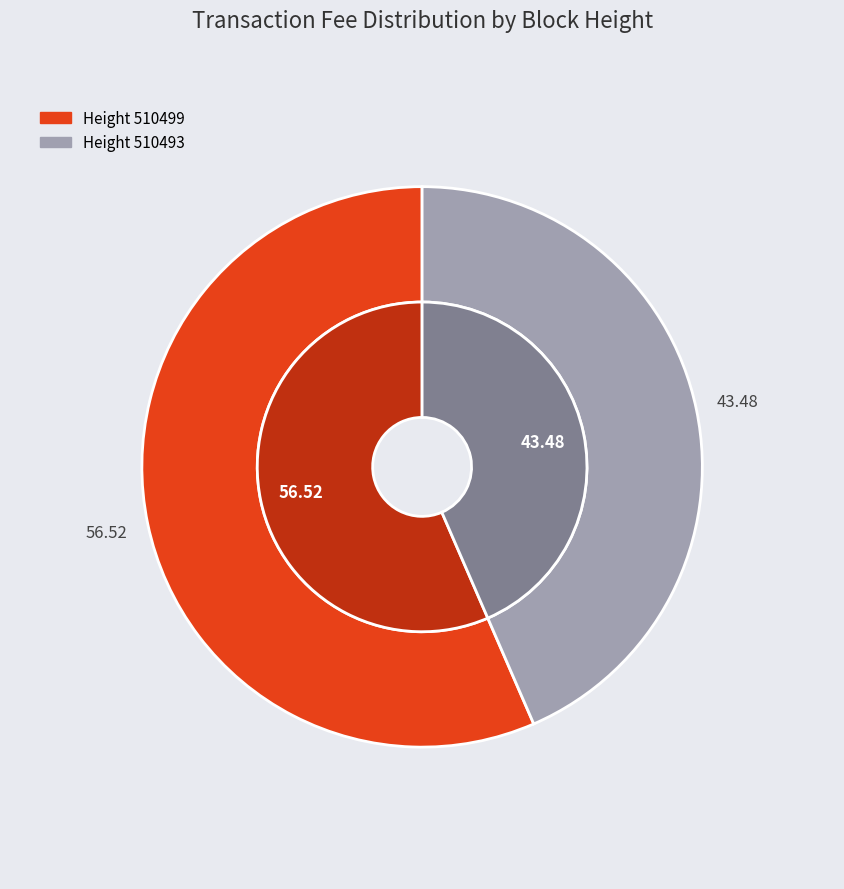

To the nearest percent, what portion does 510493 represent?

43%